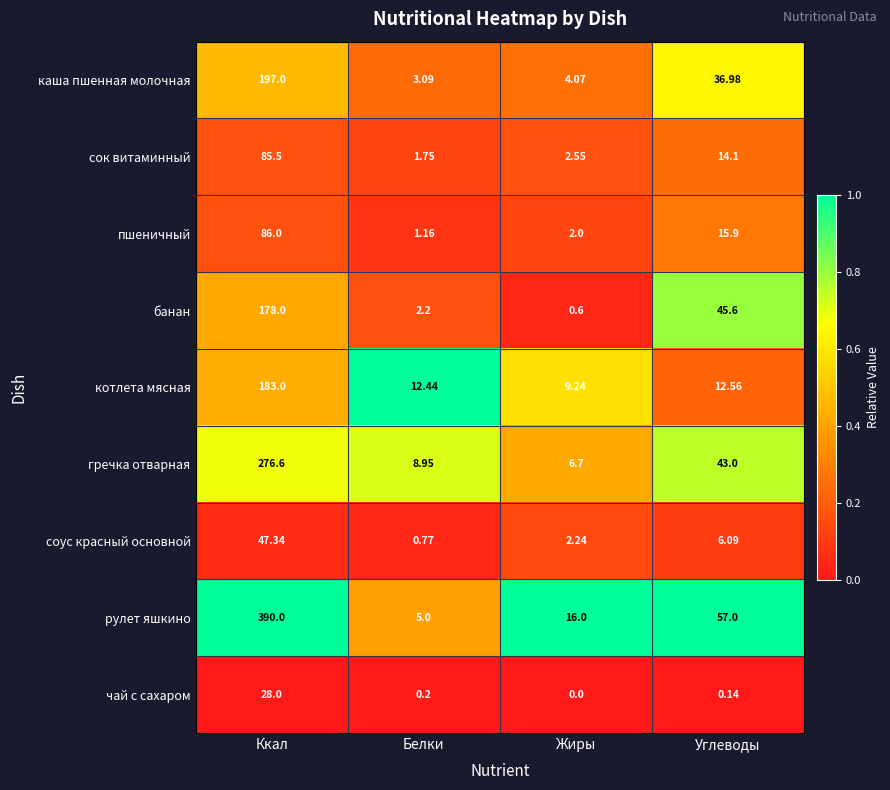

At which category is the sum across all series the highest?

Ккал